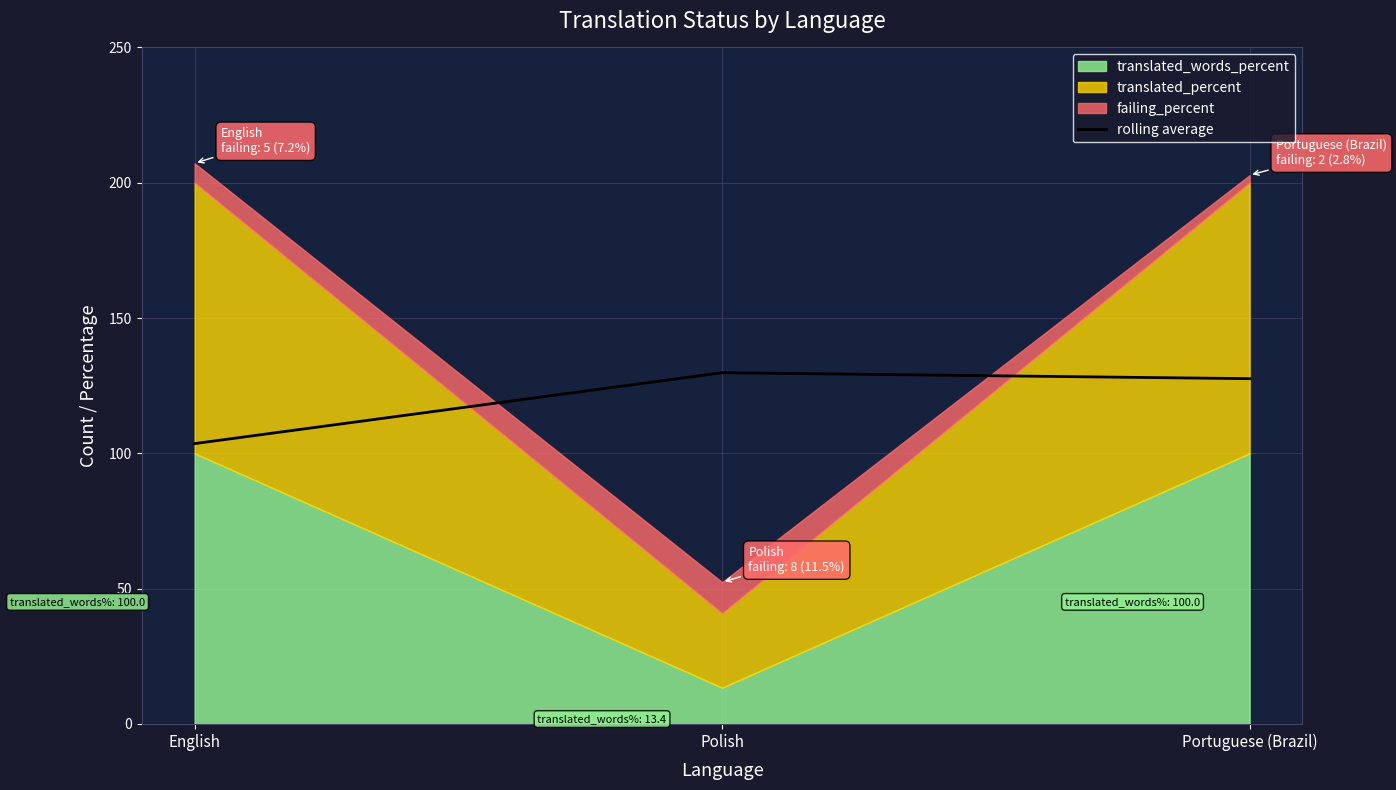

Is it true that the value at Portuguese (Brazil) is 170.8?

False